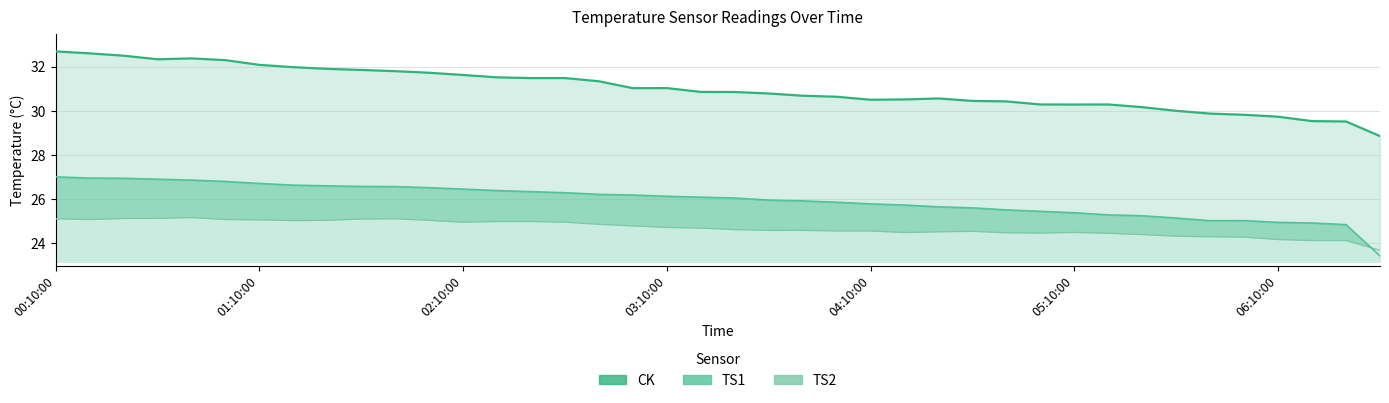

At which category does the chart reach its minimum across all series?

39